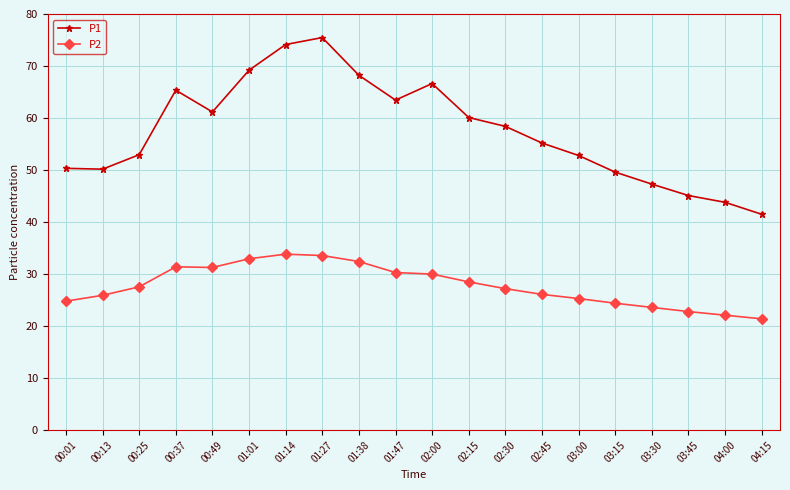

What are all the series names shown in the legend?

P1, P2